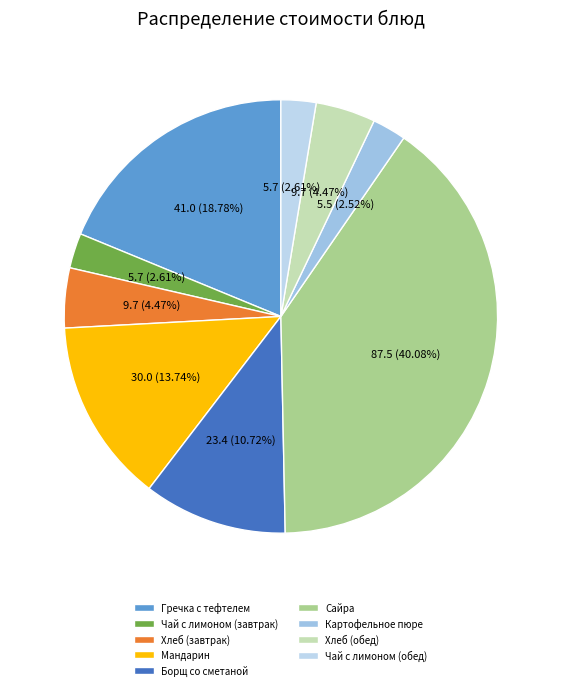

To the nearest percent, what is the average slice percentage?

11%